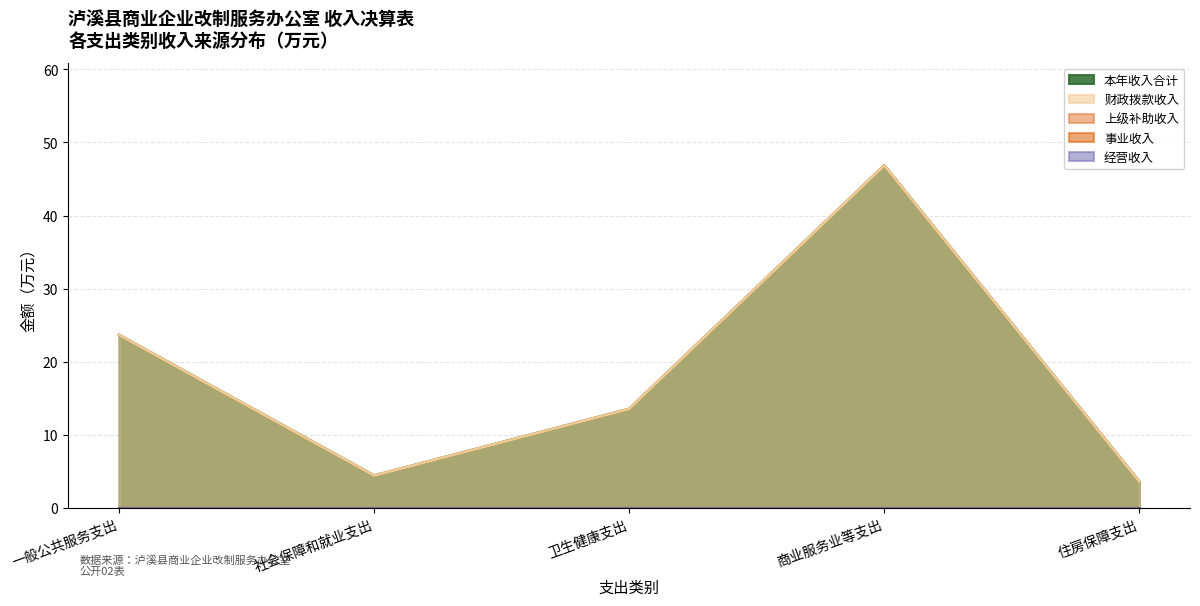

Reading left to right, what are all the values shown in this chart?

一般公共服务支出: 本年收入合计=23.6	财政拨款收入=0.0	上级补助收入=0.0	事业收入=0.0	经营收入=0.0
社会保障和就业支出: 本年收入合计=4.4	财政拨款收入=0.0	上级补助收入=0.0	事业收入=0.0	经营收入=0.0
卫生健康支出: 本年收入合计=13.5	财政拨款收入=0.0	上级补助收入=0.0	事业收入=0.0	经营收入=0.0
商业服务业等支出: 本年收入合计=46.8	财政拨款收入=0.0	上级补助收入=0.0	事业收入=0.0	经营收入=0.0
住房保障支出: 本年收入合计=3.6	财政拨款收入=0.0	上级补助收入=0.0	事业收入=0.0	经营收入=0.0